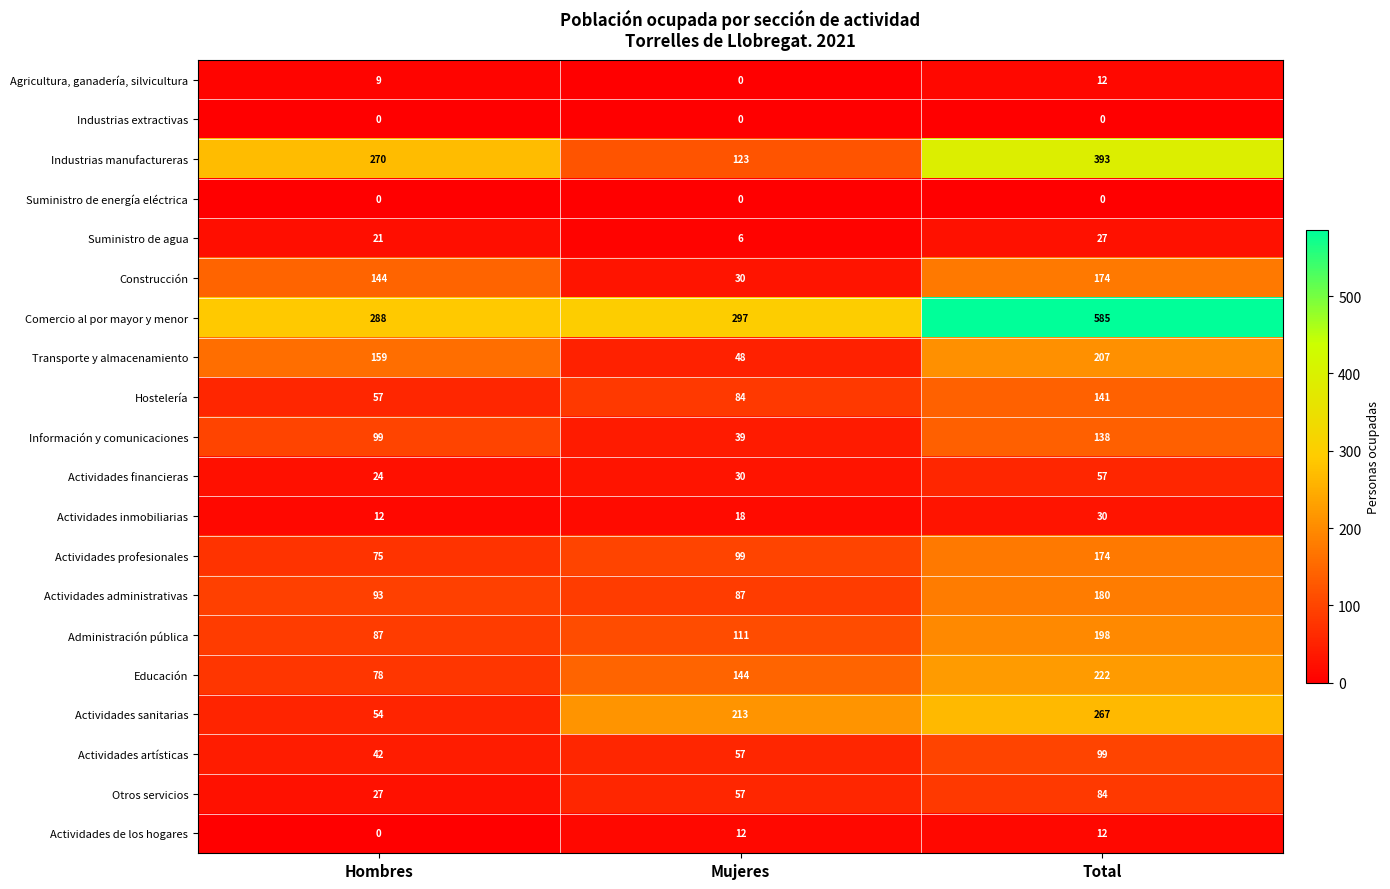

Count the Administración pública values in the range 87 to 198.

3